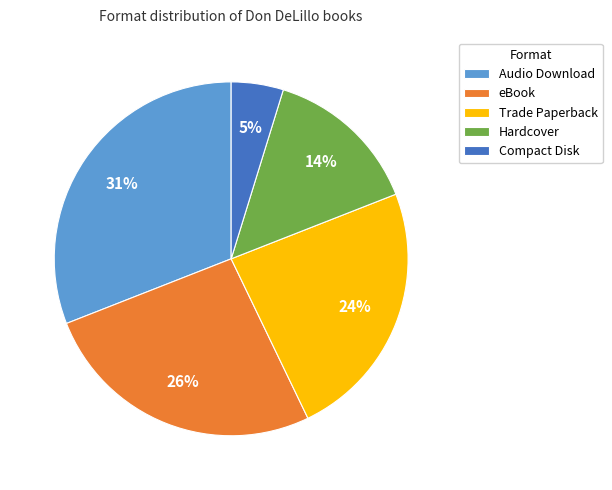

How many segments does this pie chart have?

5